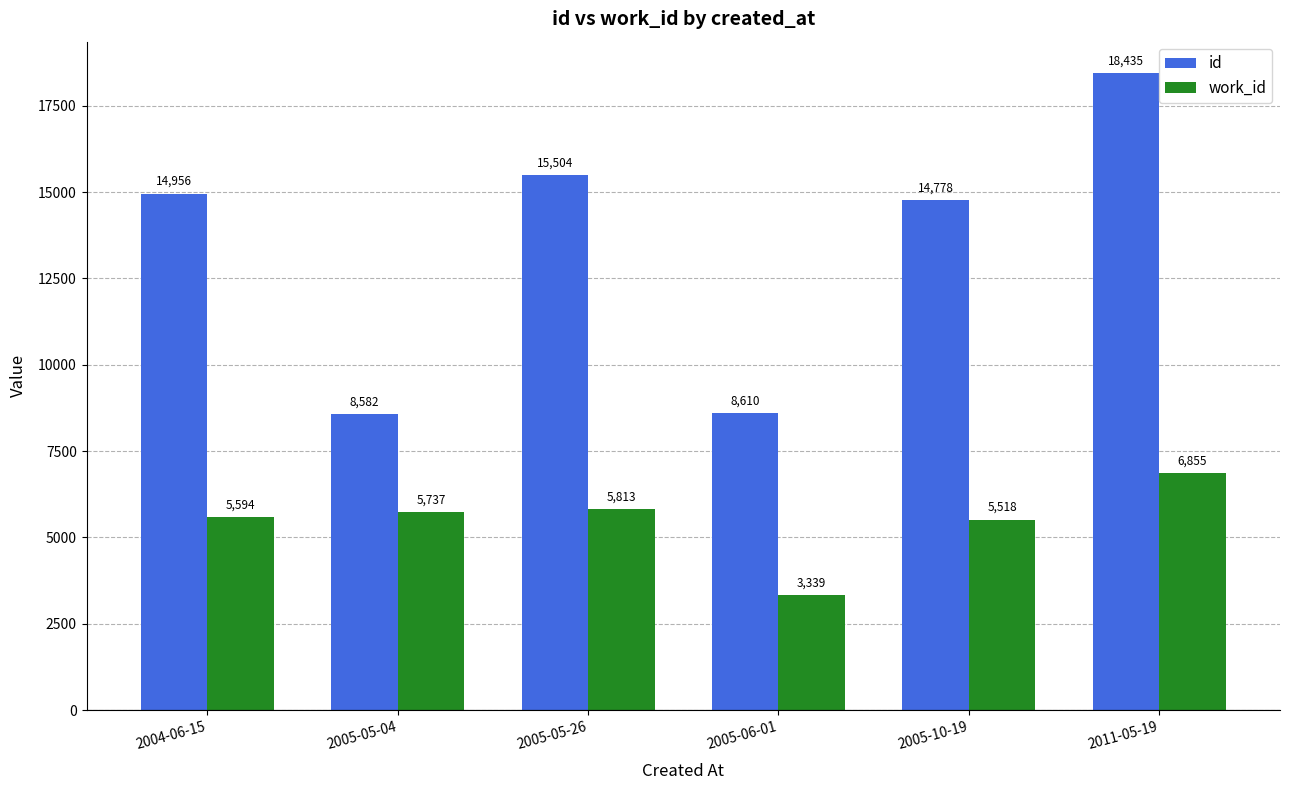

What is the value of the work_id bar at the 5th from the left?

5518